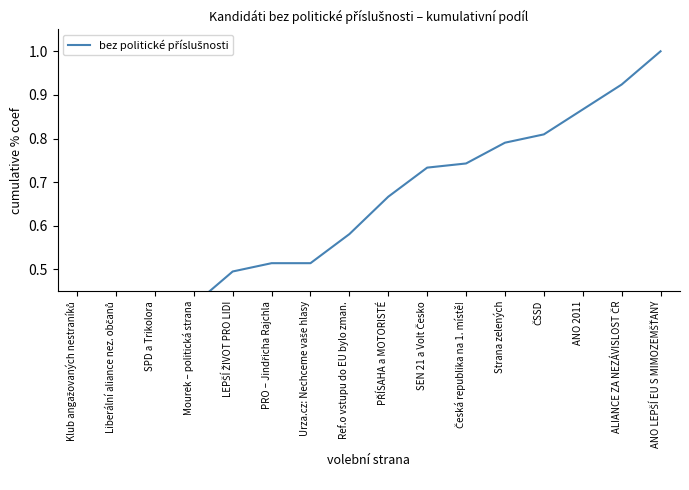

Reading left to right, what are all the values shown in this chart?

0.1	0.3	0.3	0.4	0.5	0.5	0.5	0.6	0.7	0.7	0.7	0.8	0.8	0.9	0.9	1.0